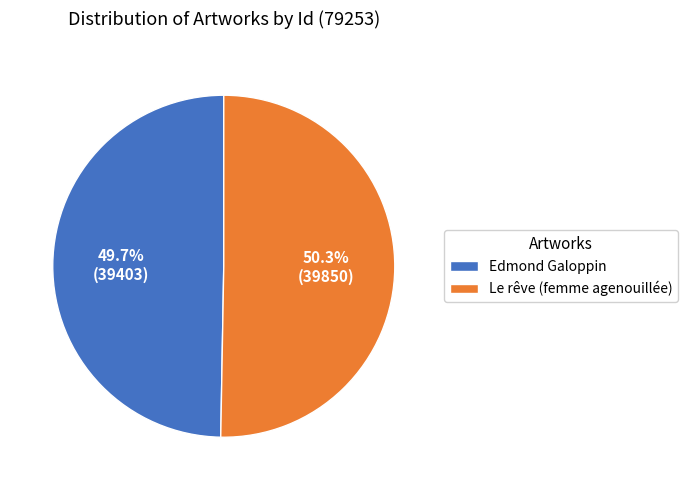

Which category has the biggest portion of the pie?

Le rêve (femme agenouillée)